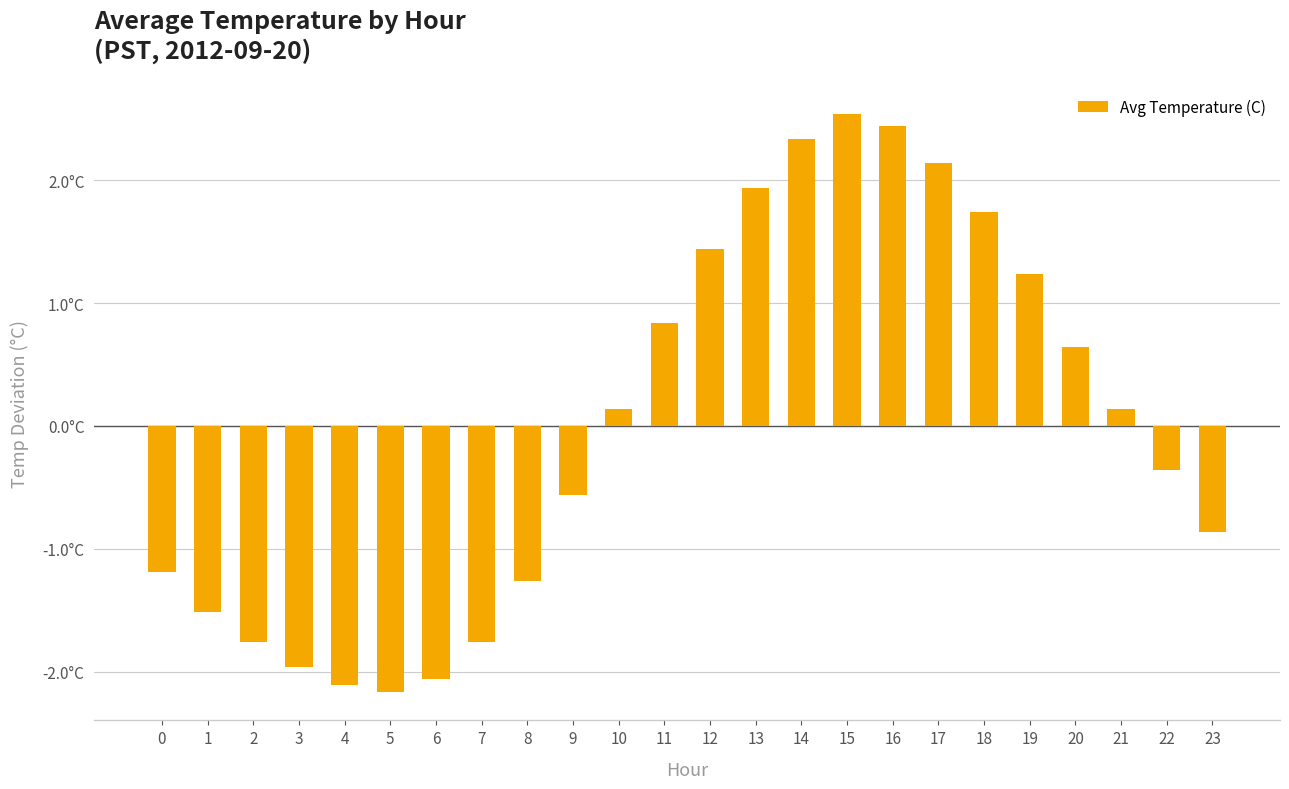

Does the chart contain stacked bars?

No